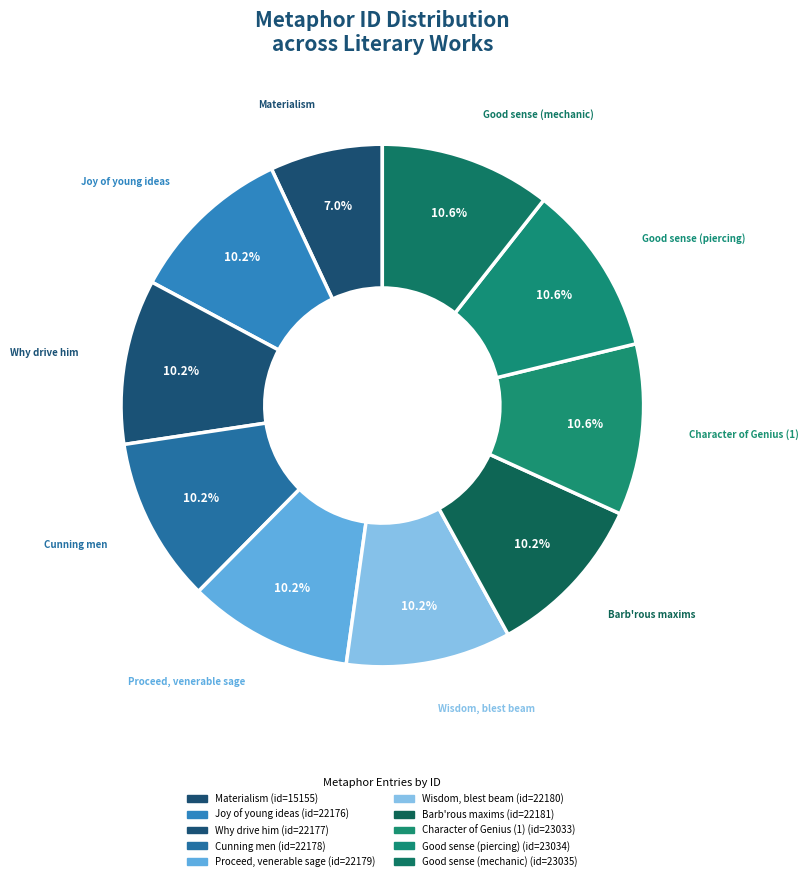

How many slices are in this pie chart?

10